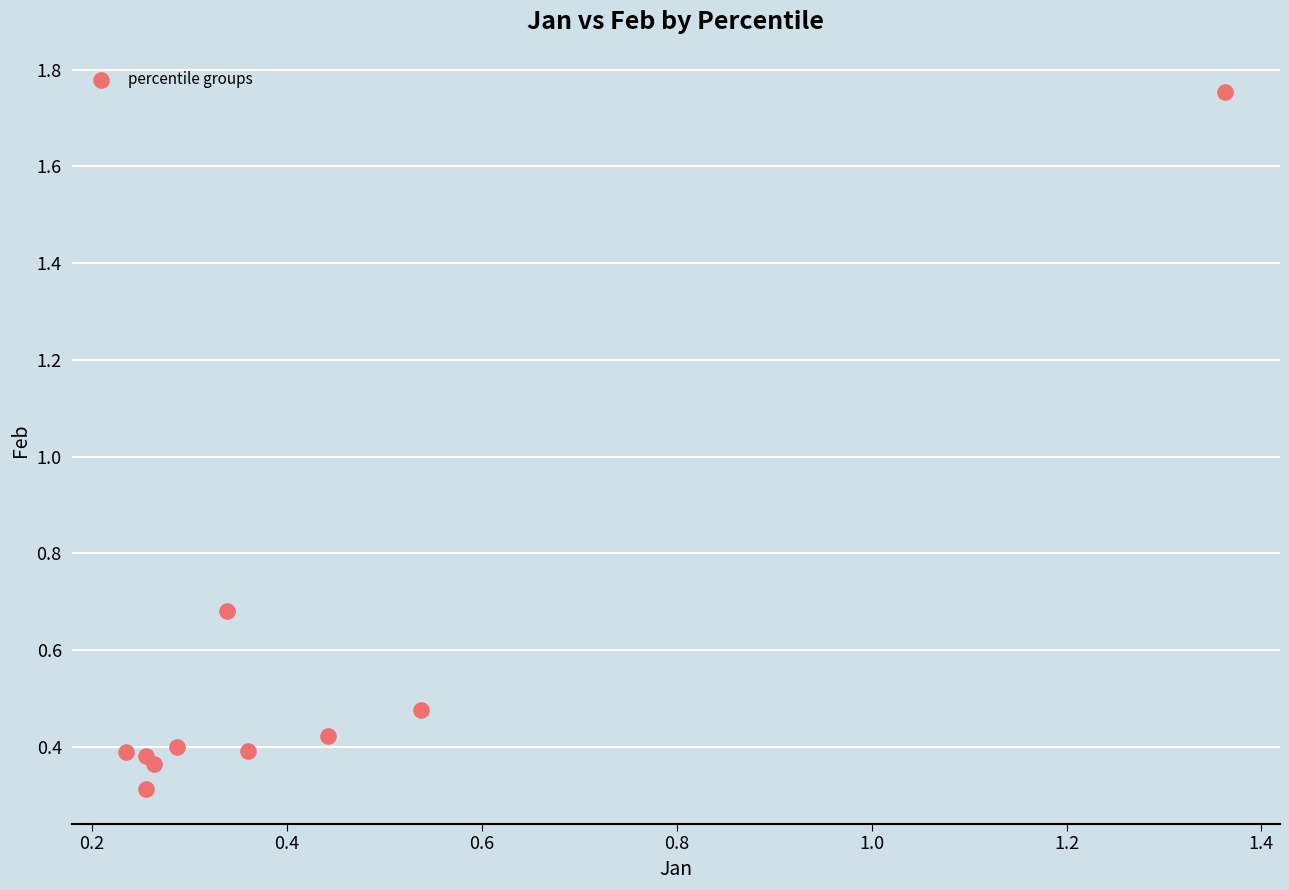

What is the average Y value?

0.6